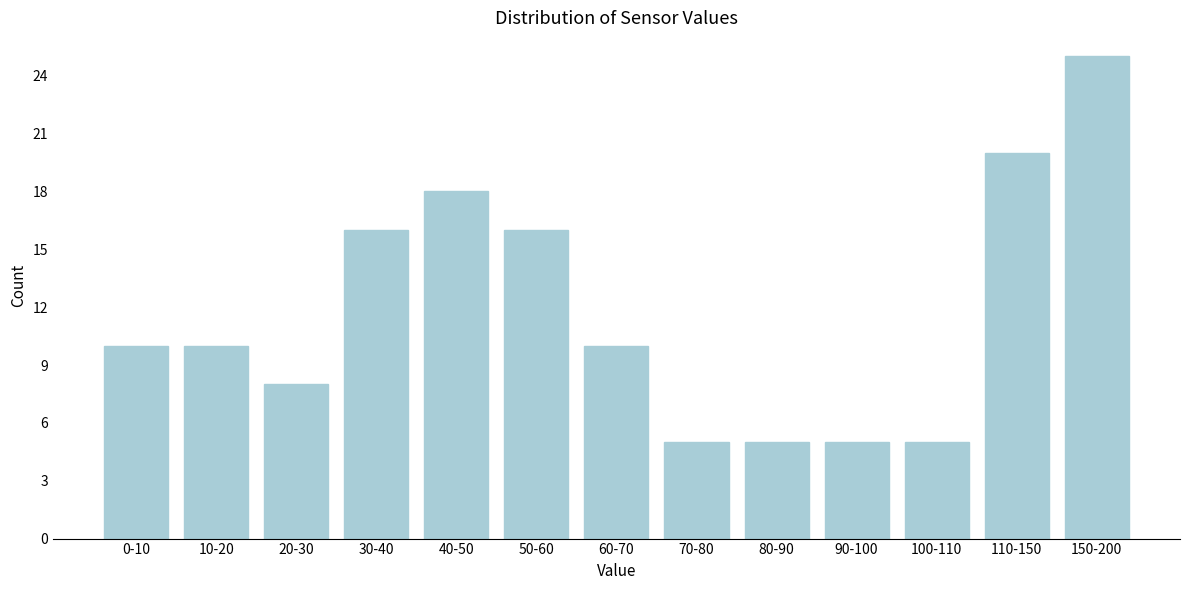

Reading left to right, extract all data points from this chart.

0-10=10	10-20=10	20-30=8	30-40=16	40-50=18	50-60=16	60-70=10	70-80=5	80-90=5	90-100=5	100-110=5	110-150=20	150-200=25